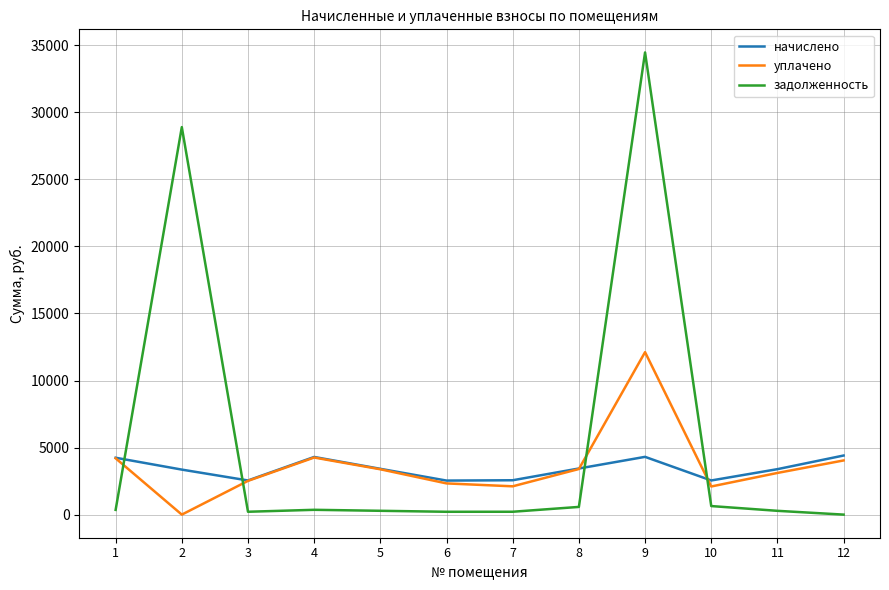

Between 5 and 6, which series saw the biggest shift?

уплачено